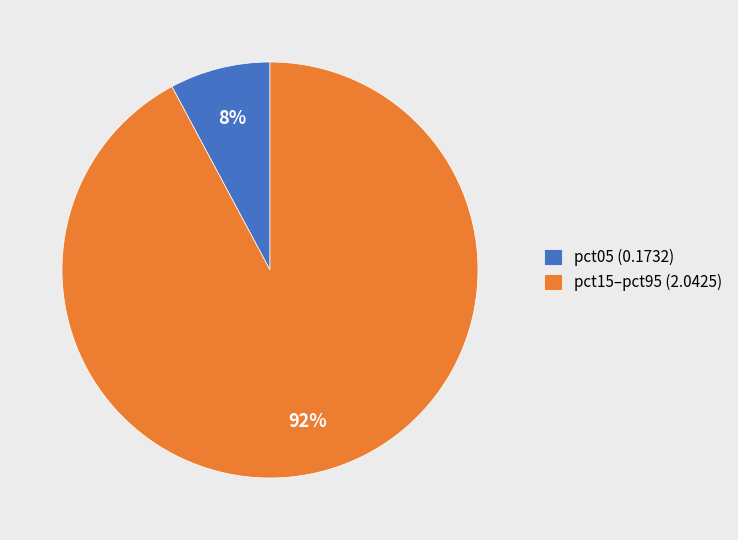

Do pct15–pct95 (2.0425) and pct05 (0.1732) together represent more than half of the pie?

Yes